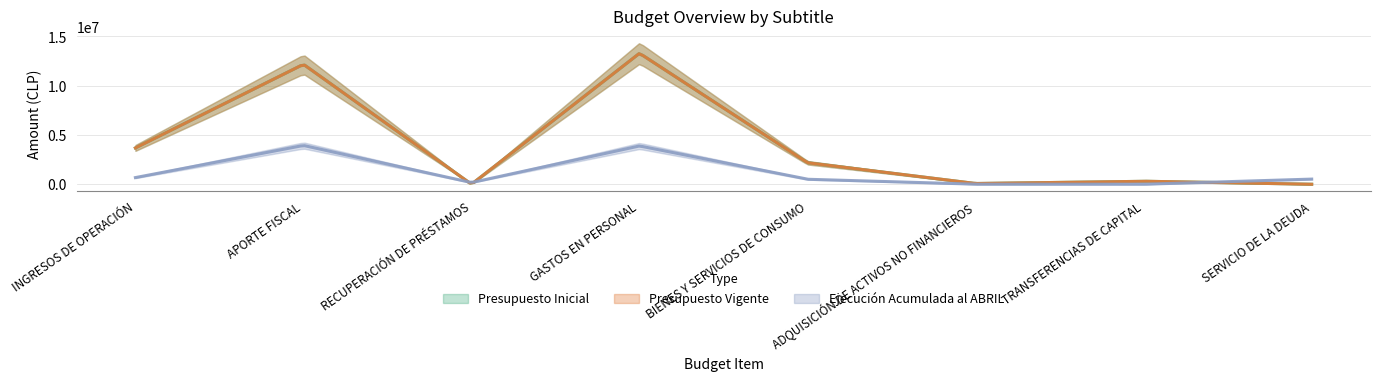

What is the difference between the Presupuesto Vigente values at SERVICIO DE LA DEUDA and BIENES Y SERVICIOS DE CONSUMO?

2180422